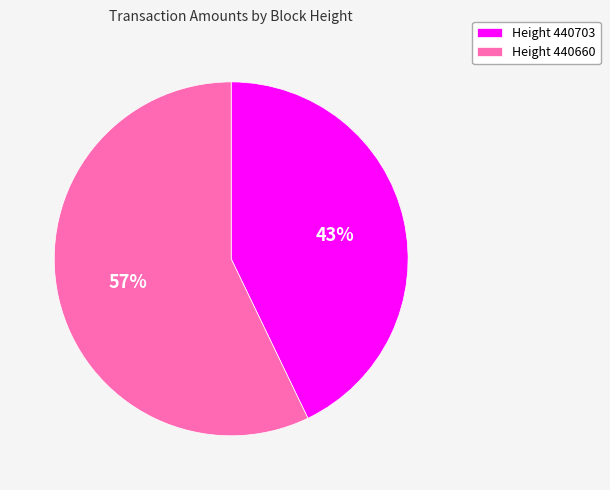

Which category has the biggest portion of the pie?

Height 440660